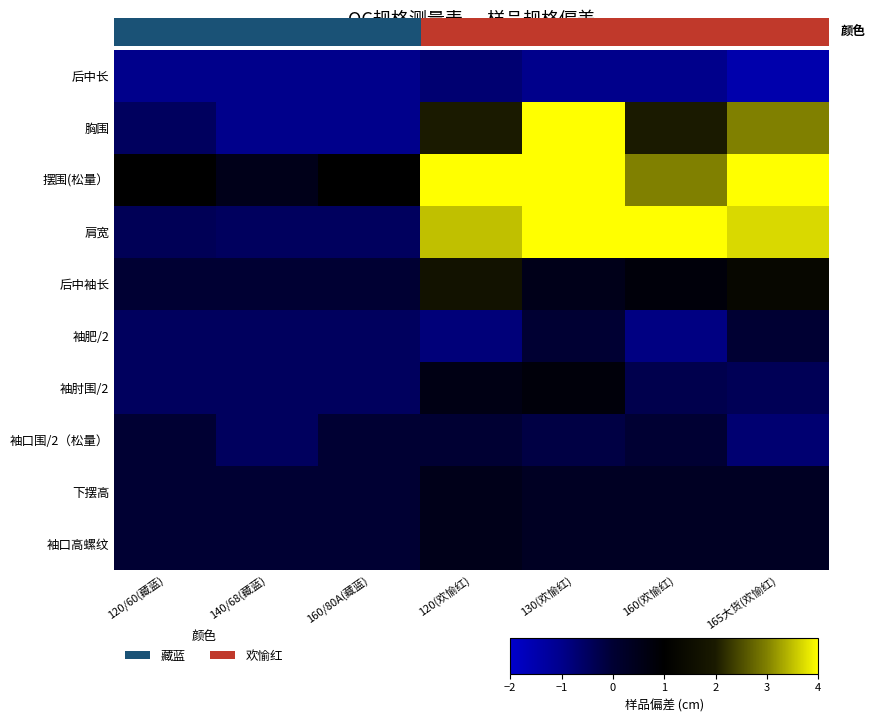

Which category has the highest value across all series?

130(欢愉红)